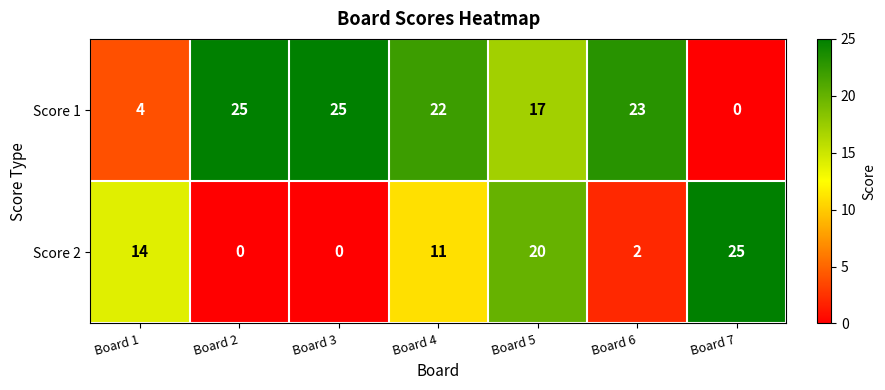

What is the greatest value displayed?

25